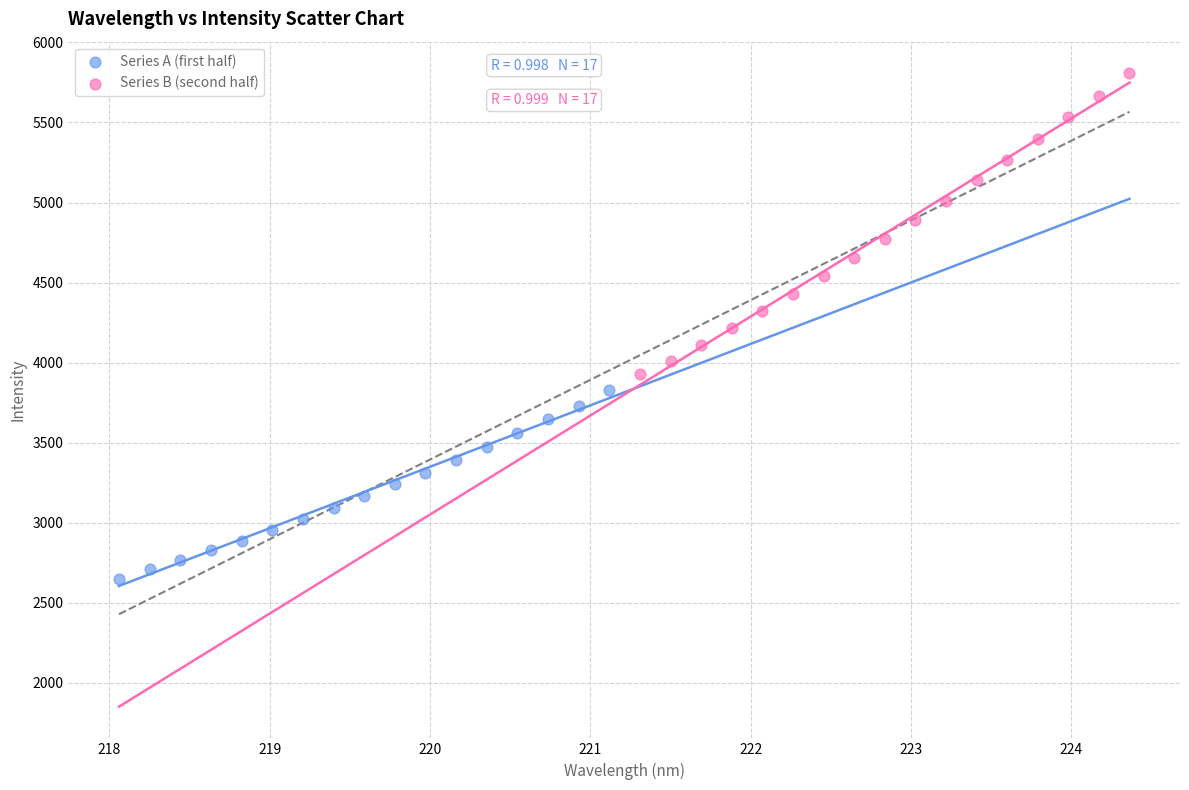

Which series has the widest spread of Y values?

Series B (second half)